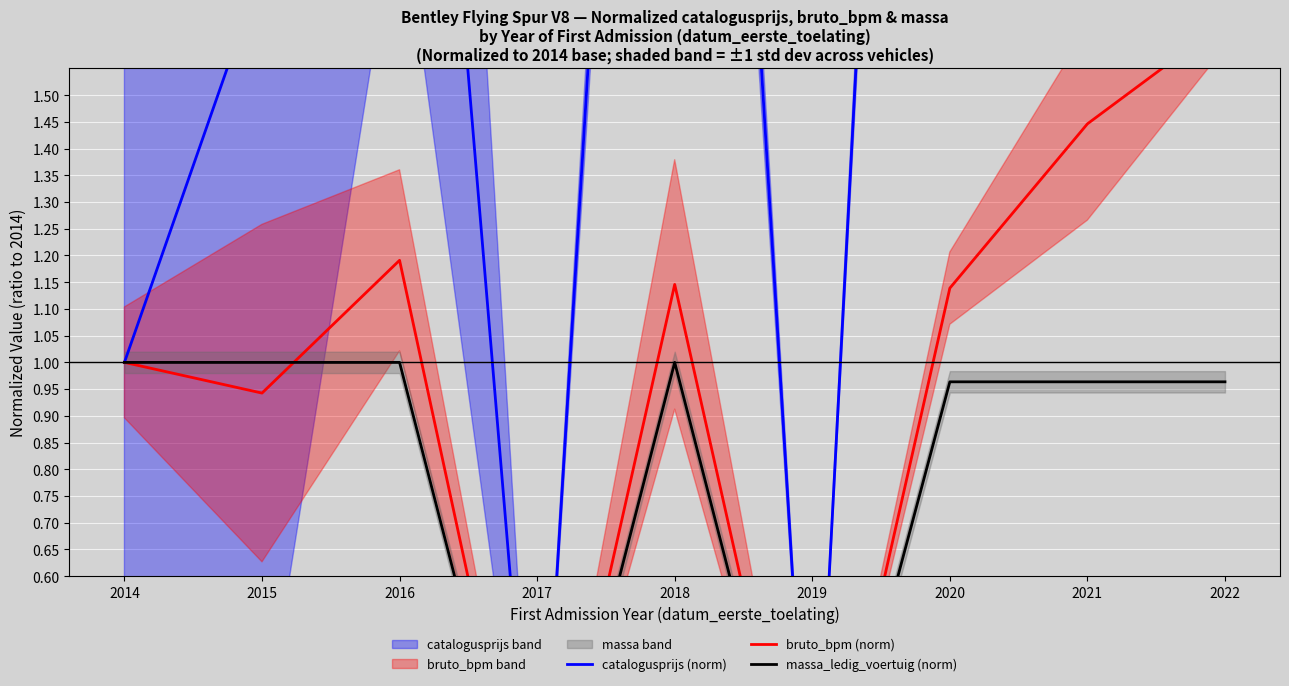

True or false: catalogusprijs (norm) has a value of 7.9 at 2021.

False